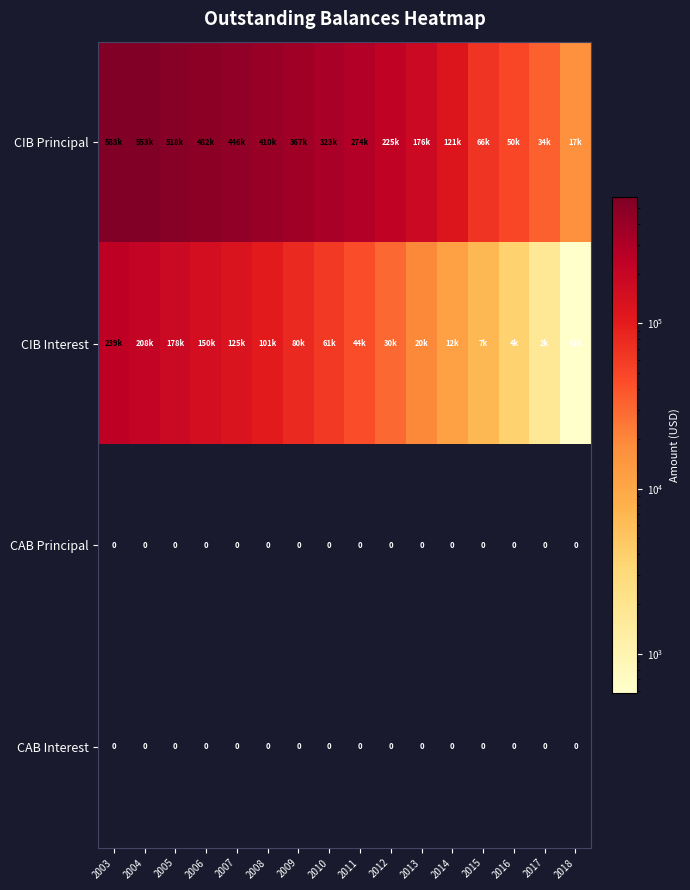

The CIB Principal series shows 23819.6 at 2018. True or false?

False